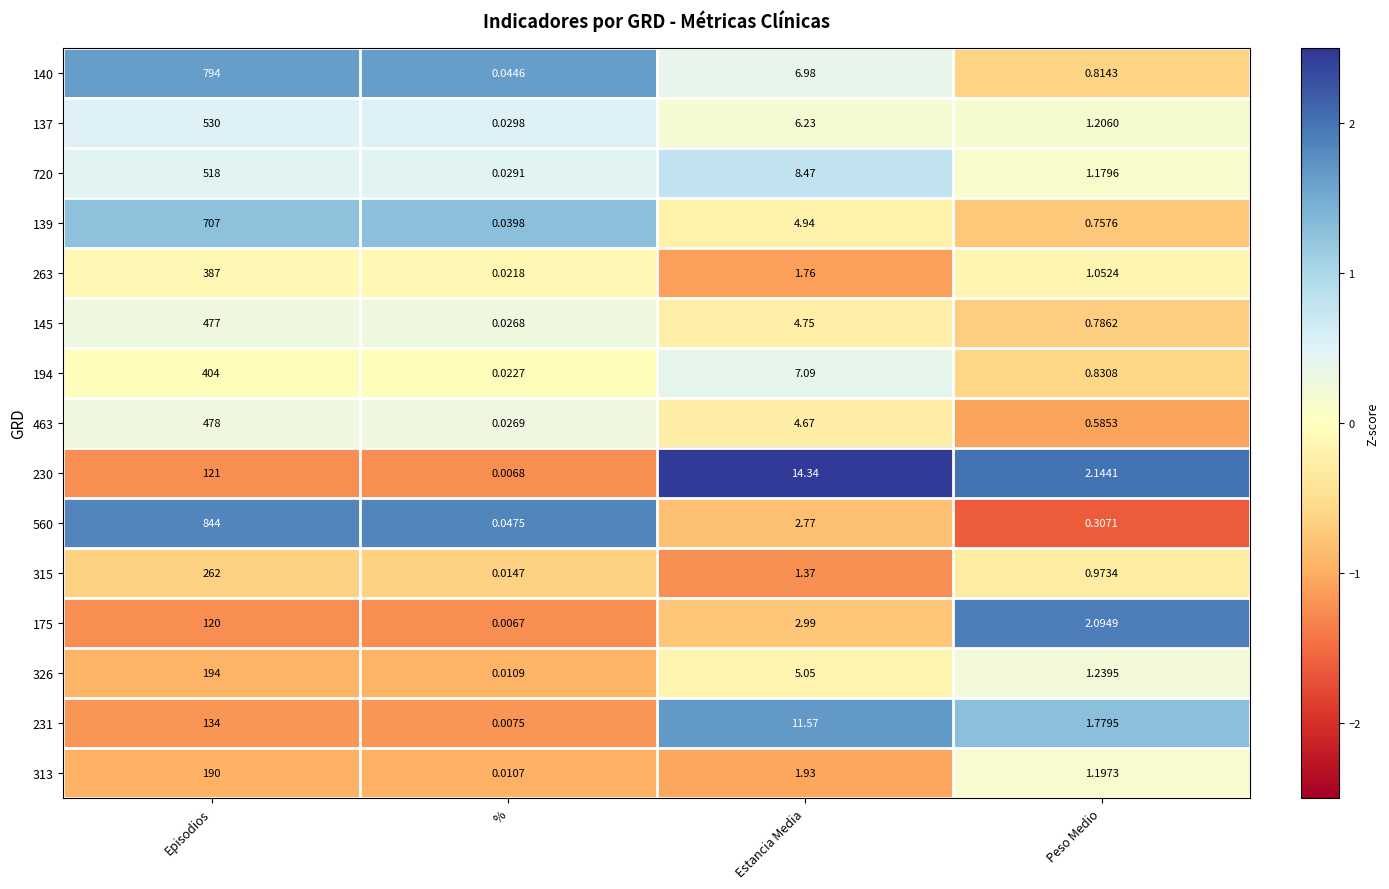

At which label does 145 reach its minimum?

%